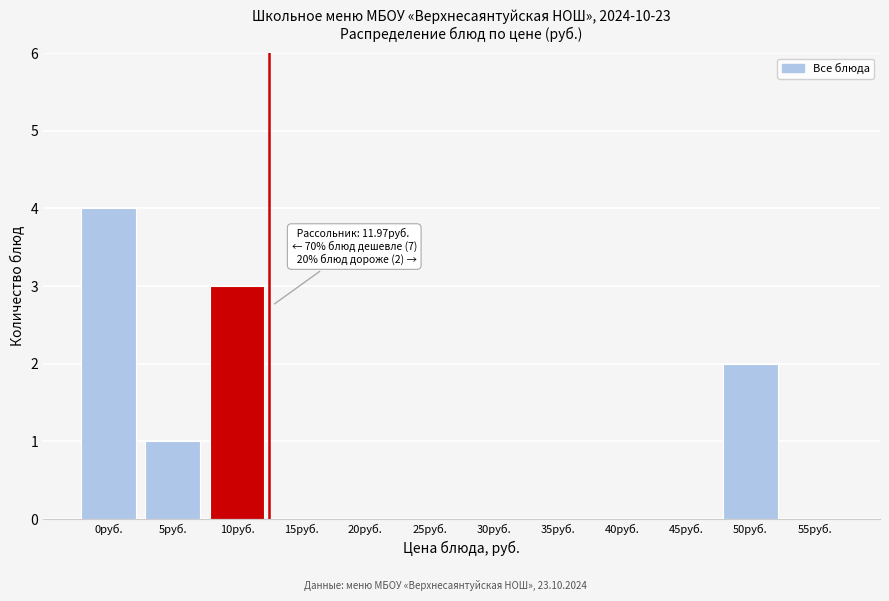

Reading left to right, list all the values displayed in this chart.

0руб.=4	5руб.=1	10руб.=3	15руб.=0	20руб.=0	25руб.=0	30руб.=0	35руб.=0	40руб.=0	45руб.=0	50руб.=2	55руб.=0